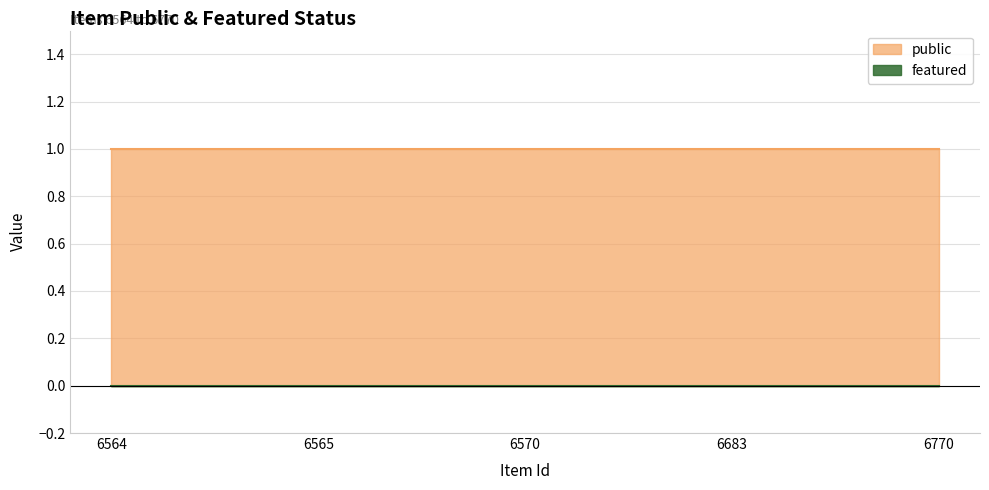

Which series has the largest total across all categories?

public